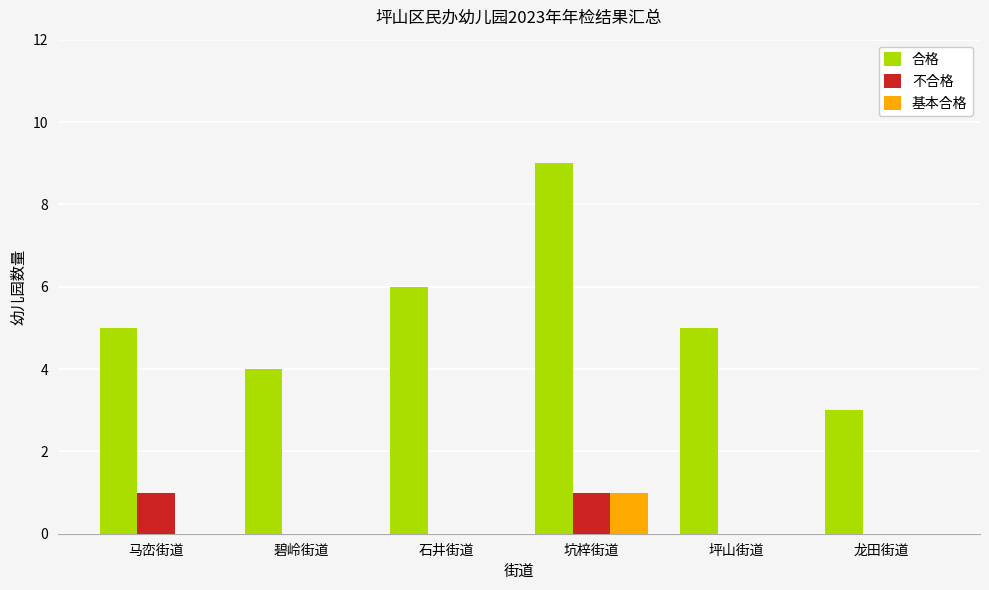

Reading left to right, transcribe all the data shown in this chart.

合格: 5	4	6	9	5	3
不合格: 1	0	0	1	0	0
基本合格: 0	0	0	1	0	0